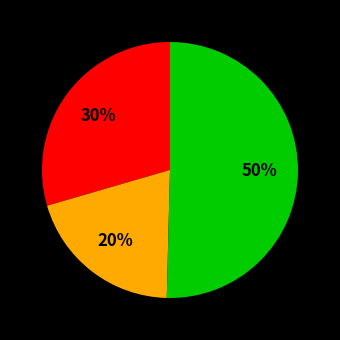

To the nearest percent, what is the difference between the largest and smallest slice percentages?

30%